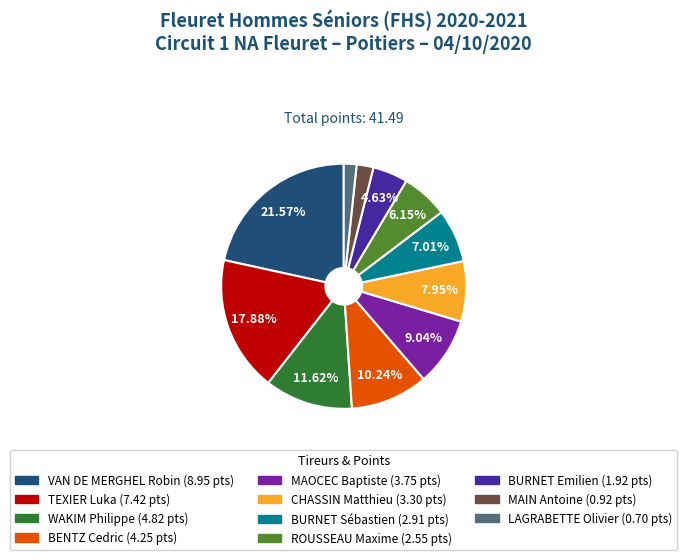

What percentage do ROUSSEAU Maxime and VAN DE MERGHEL Robin together represent?

27.7%